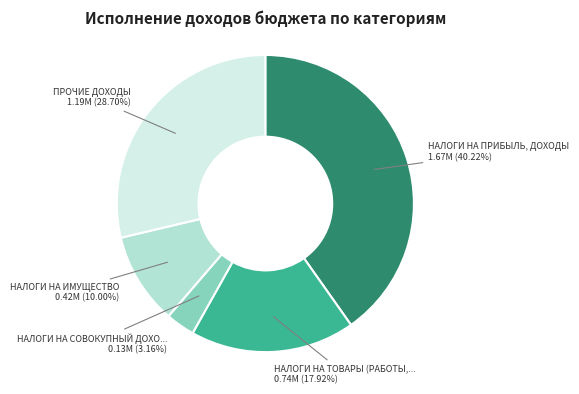

To the nearest percent, what is the difference between the largest and smallest slice percentages?

37%